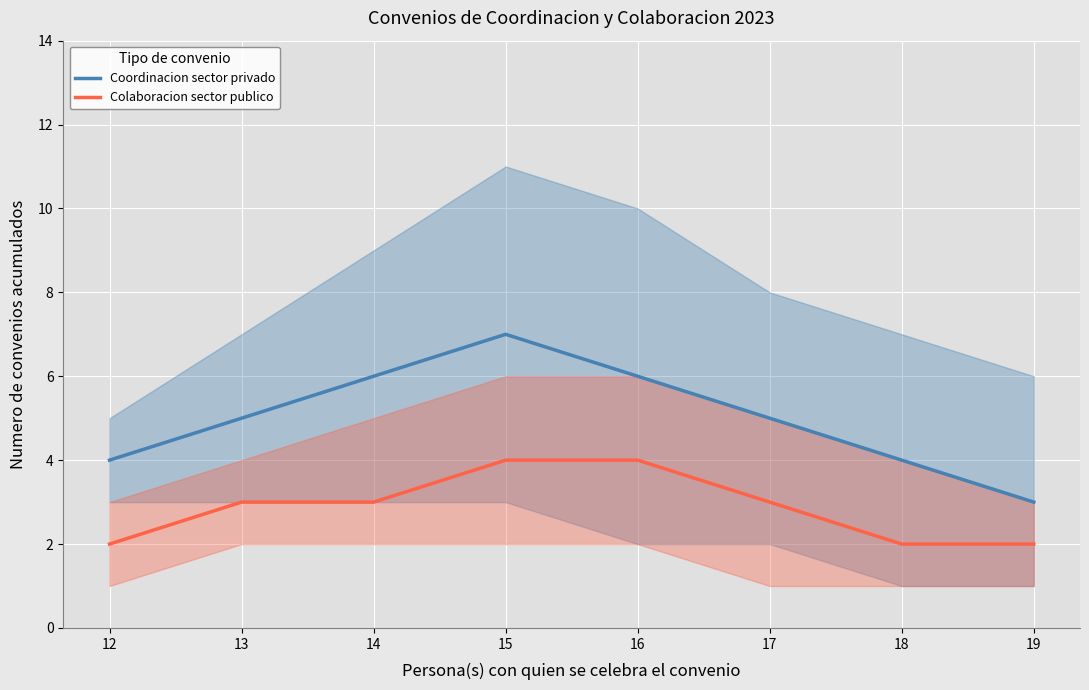

What is the highest value of the Colaboracion sector publico series?

4